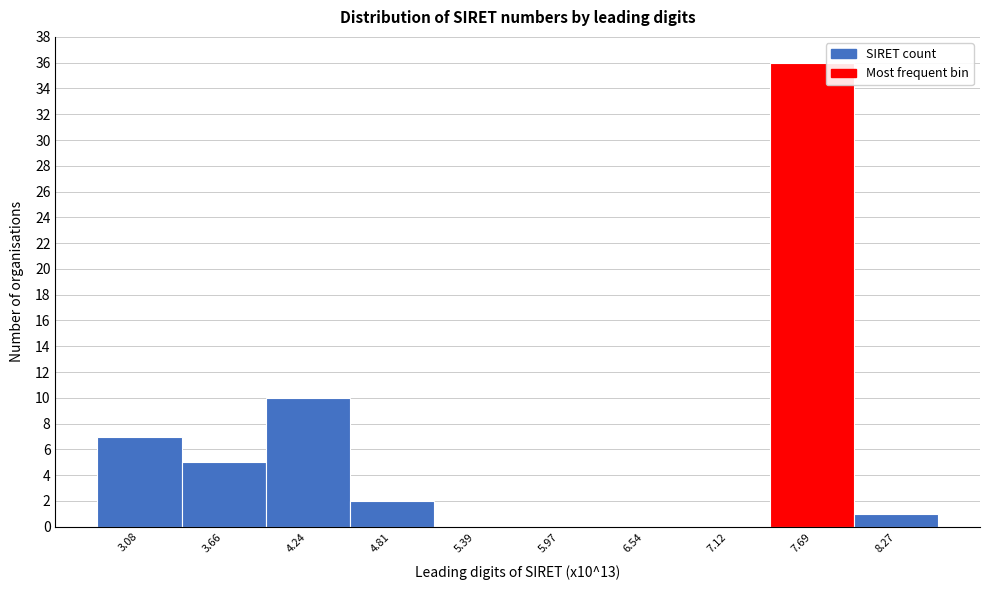

Reading left to right, what are all the values shown in this chart?

3.08=7	3.66=5	4.24=10	4.81=2	5.39=0	5.97=0	6.54=0	7.12=0	7.69=36	8.27=1